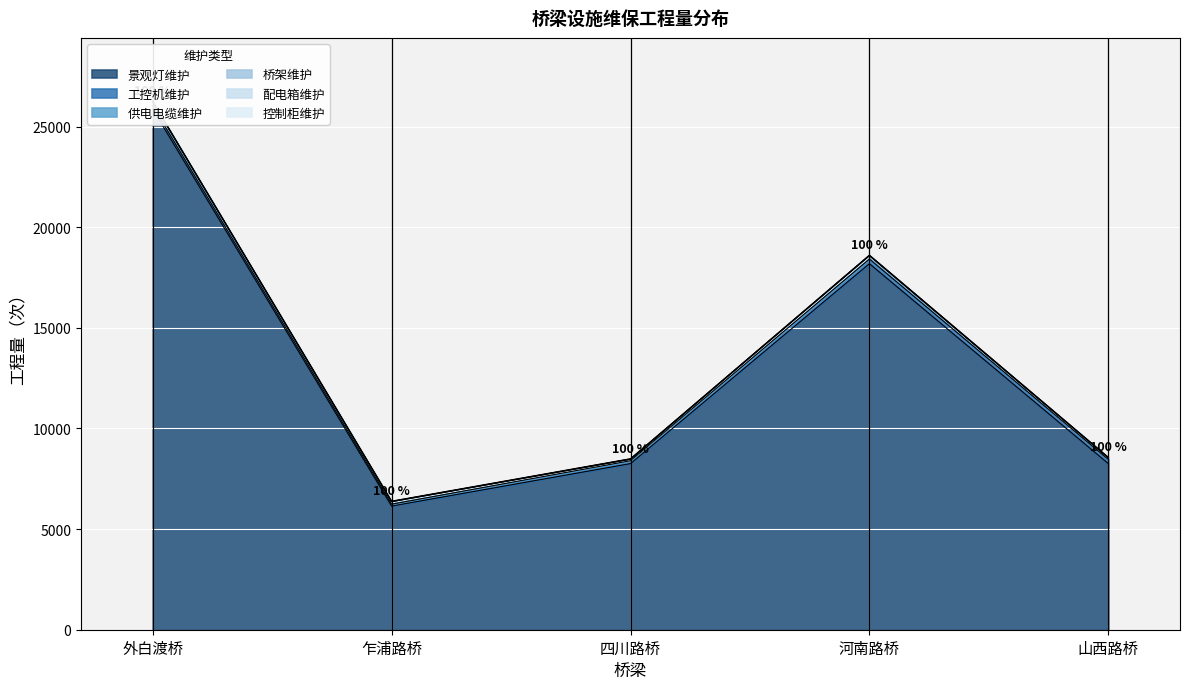

What is the highest value of the 工控机维护 series?

228.0